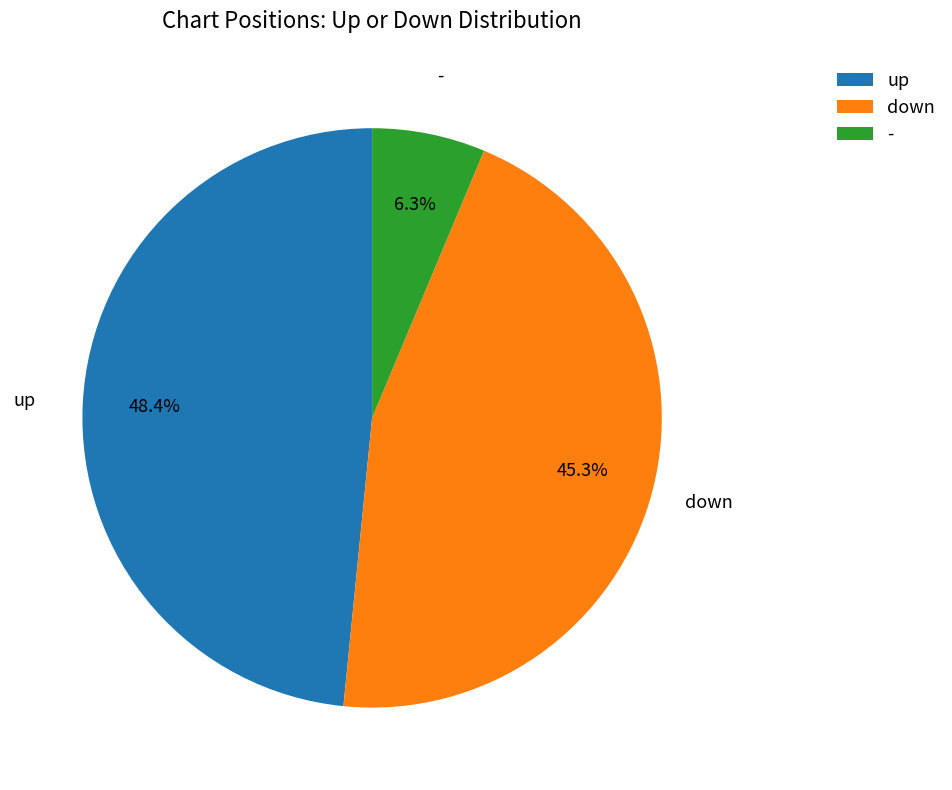

To the nearest percent, what percentage of the pie is up?

48%